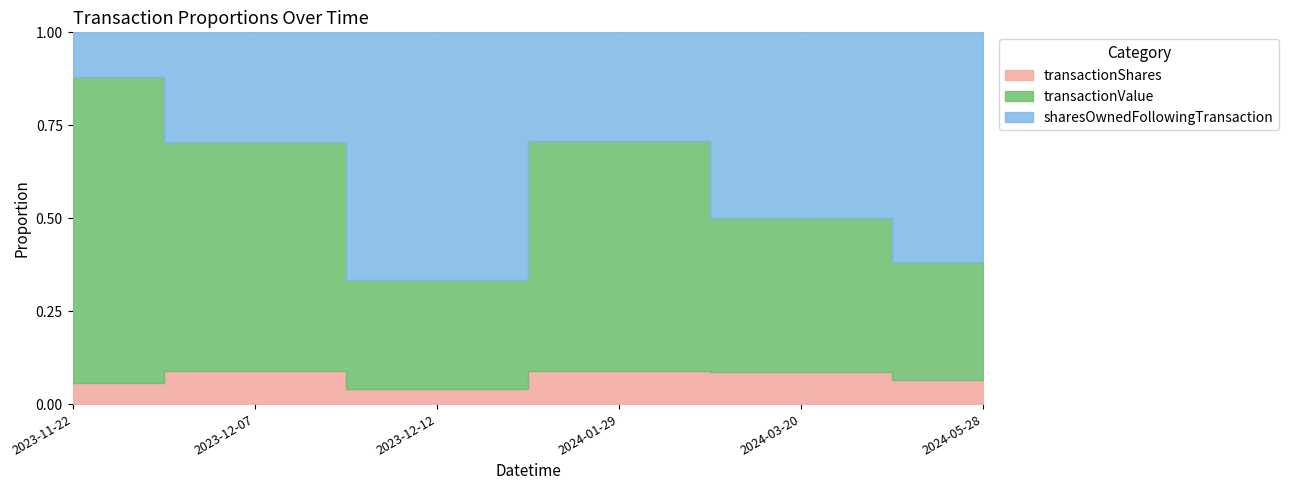

The value of transactionShares at 2023-12-07 is 13100. True or false?

True